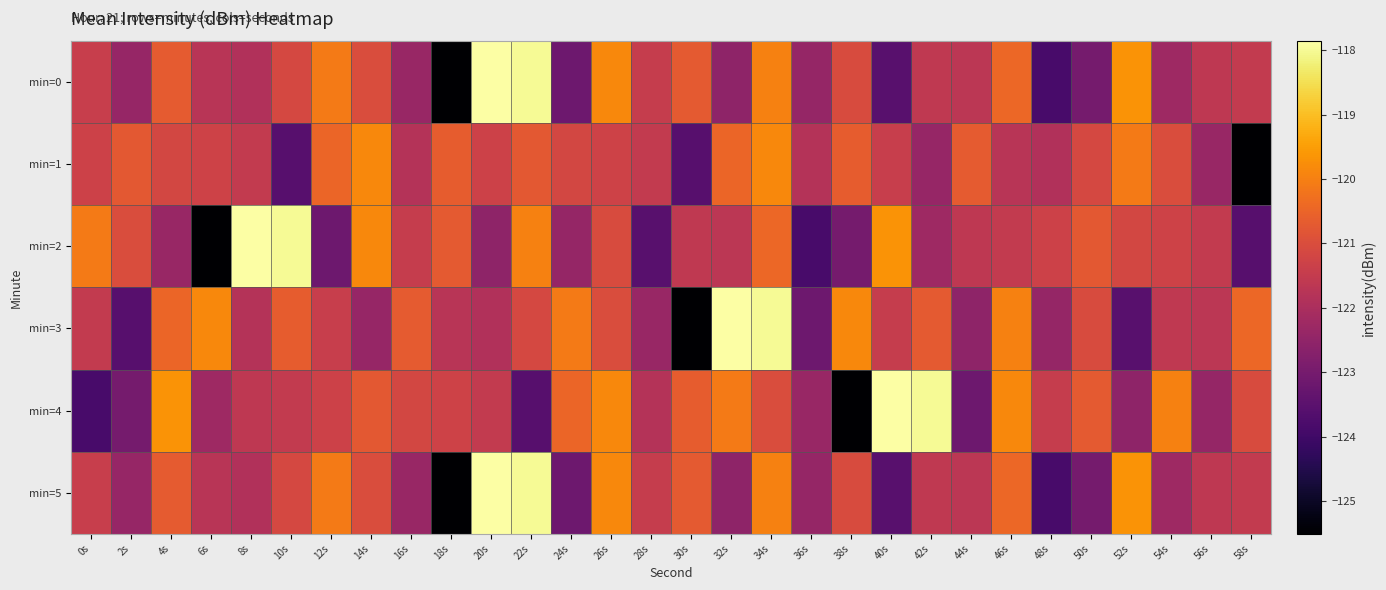

Reading left to right, what are all the values shown in this chart?

min=0: 0s=-121.4	2s=-122.4	4s=-120.7	6s=-121.7	8s=-121.9	10s=-121.1	12s=-120.1	14s=-121.0	16s=-122.3	18s=-125.5	20s=-117.9	22s=-118.0	24s=-123.1	26s=-119.8	28s=-121.5	30s=-120.7	32s=-122.5	34s=-120.0	36s=-122.4	38s=-121.0	40s=-123.5	42s=-121.6	44s=-121.7	46s=-120.4	48s=-123.8	50s=-123.0	52s=-119.7	54s=-122.2	56s=-121.6	58s=-121.5
min=1: 0s=-121.3	2s=-120.7	4s=-121.2	6s=-121.3	8s=-121.5	10s=-123.6	12s=-120.5	14s=-119.8	16s=-121.8	18s=-120.7	20s=-121.3	22s=-120.7	24s=-121.2	26s=-121.3	28s=-121.5	30s=-123.6	32s=-120.5	34s=-119.8	36s=-121.8	38s=-120.7	40s=-121.4	42s=-122.4	44s=-120.7	46s=-121.7	48s=-121.9	50s=-121.1	52s=-120.1	54s=-121.0	56s=-122.3	58s=-125.5
min=2: 0s=-120.1	2s=-121.0	4s=-122.3	6s=-125.5	8s=-117.9	10s=-118.0	12s=-123.1	14s=-119.8	16s=-121.5	18s=-120.7	20s=-122.5	22s=-120.0	24s=-122.4	26s=-121.0	28s=-123.5	30s=-121.6	32s=-121.7	34s=-120.4	36s=-123.8	38s=-123.0	40s=-119.7	42s=-122.2	44s=-121.6	46s=-121.5	48s=-121.3	50s=-120.7	52s=-121.2	54s=-121.3	56s=-121.5	58s=-123.6
min=3: 0s=-121.5	2s=-123.6	4s=-120.5	6s=-119.8	8s=-121.8	10s=-120.7	12s=-121.4	14s=-122.4	16s=-120.7	18s=-121.7	20s=-121.9	22s=-121.1	24s=-120.1	26s=-121.0	28s=-122.3	30s=-125.5	32s=-117.9	34s=-118.0	36s=-123.1	38s=-119.8	40s=-121.5	42s=-120.7	44s=-122.5	46s=-120.0	48s=-122.4	50s=-121.0	52s=-123.5	54s=-121.6	56s=-121.7	58s=-120.4
min=4: 0s=-123.8	2s=-123.0	4s=-119.7	6s=-122.2	8s=-121.6	10s=-121.5	12s=-121.3	14s=-120.7	16s=-121.2	18s=-121.3	20s=-121.5	22s=-123.6	24s=-120.5	26s=-119.8	28s=-121.8	30s=-120.7	32s=-120.1	34s=-121.0	36s=-122.3	38s=-125.5	40s=-117.9	42s=-118.0	44s=-123.1	46s=-119.8	48s=-121.5	50s=-120.7	52s=-122.5	54s=-120.0	56s=-122.4	58s=-121.0
min=5: 0s=-121.4	2s=-122.4	4s=-120.7	6s=-121.7	8s=-121.9	10s=-121.1	12s=-120.1	14s=-121.0	16s=-122.3	18s=-125.5	20s=-117.9	22s=-118.0	24s=-123.1	26s=-119.8	28s=-121.5	30s=-120.7	32s=-122.5	34s=-120.0	36s=-122.4	38s=-121.0	40s=-123.5	42s=-121.6	44s=-121.7	46s=-120.4	48s=-123.8	50s=-123.0	52s=-119.7	54s=-122.2	56s=-121.6	58s=-121.5